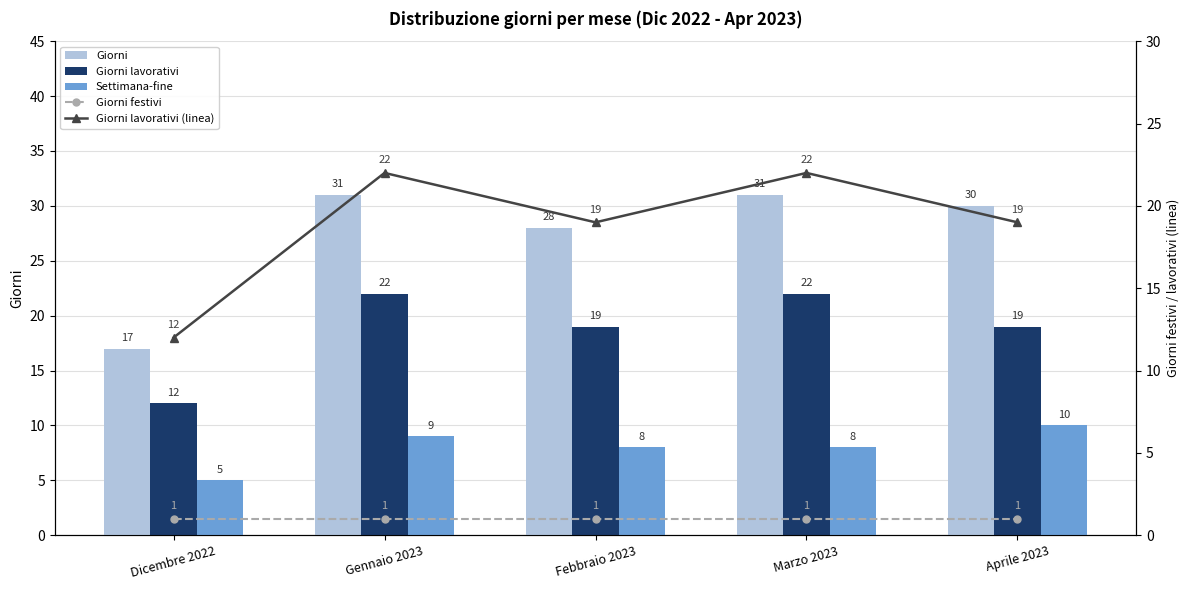

What is the difference between the Giorni values at Dicembre 2022 and Marzo 2023?

14